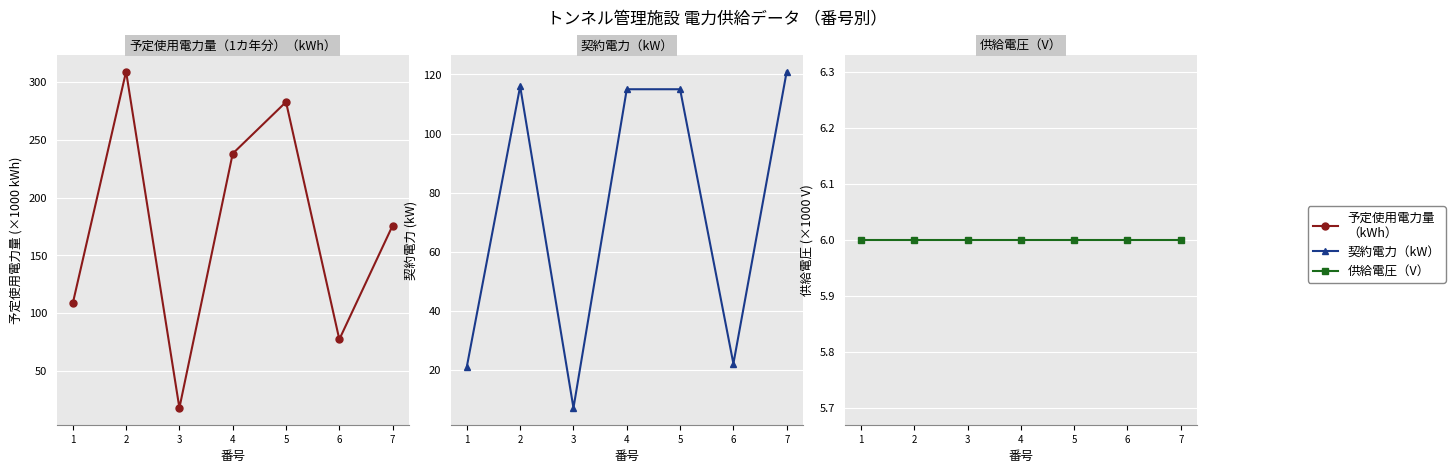

What are all the series names shown in the legend?

予定使用電力量
（kWh）, 契約電力（kW）, 供給電圧（V）